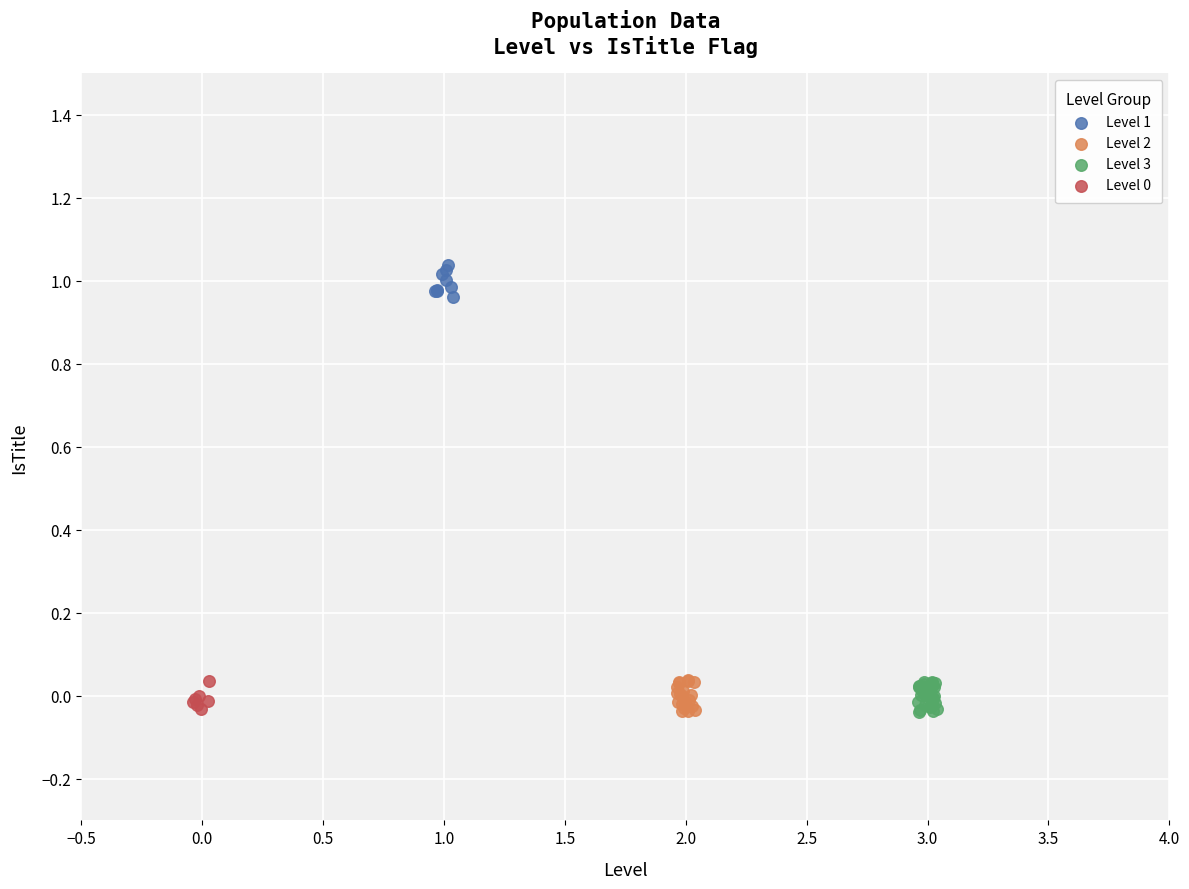

Which series contains the highest Y value?

Level 1